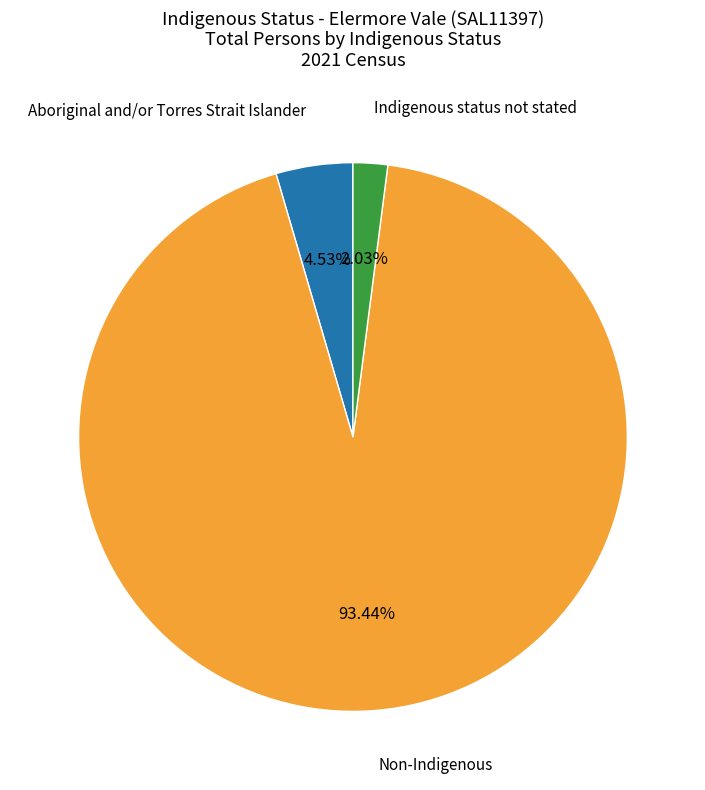

The Non-Indigenous slice represents 99% of the pie. True or false?

False